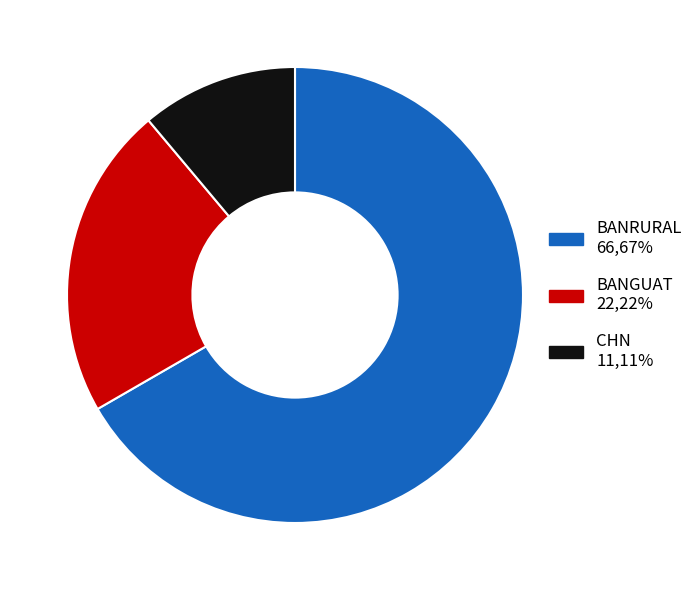

Which has a higher value, BANRURAL or CHN?

BANRURAL